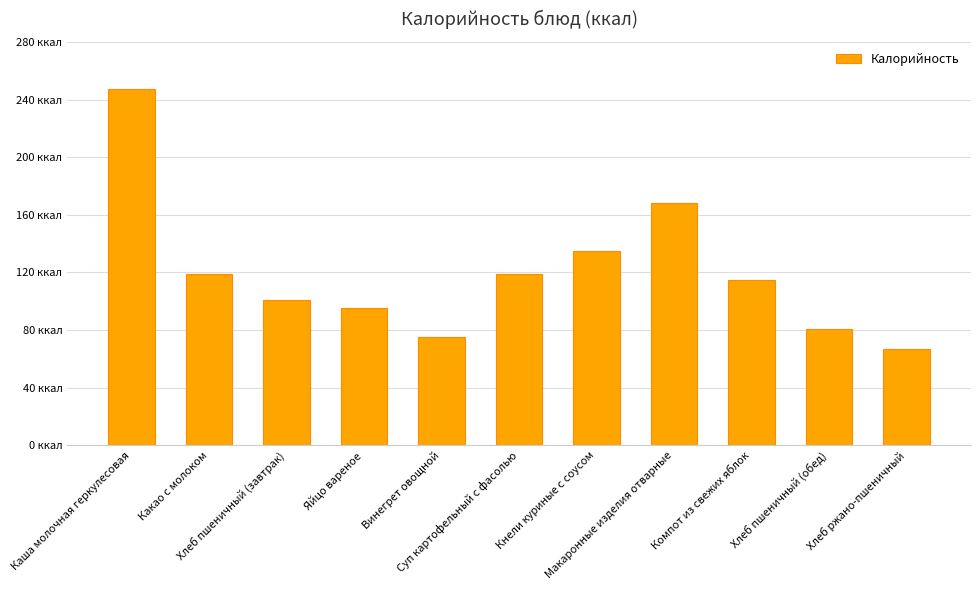

What is the change in value from Какао с молоком to Компот из свежих яблок?

-4